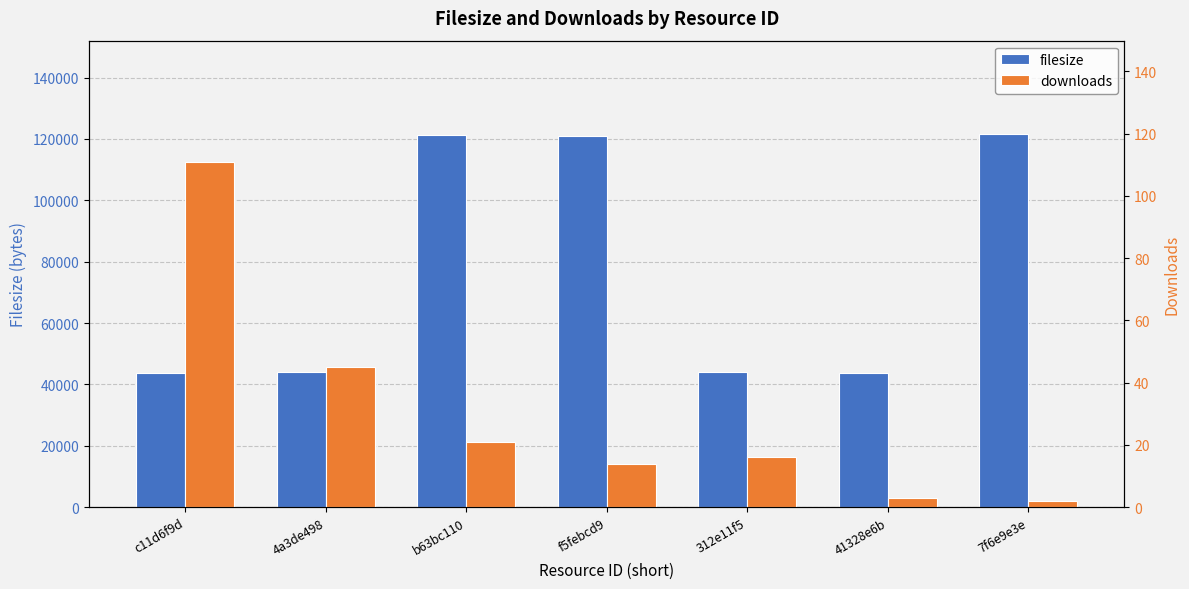

Reading left to right, transcribe all the data shown in this chart.

filesize: c11d6f9d=43825	4a3de498=43901	b63bc110=121187	f5febcd9=120976	312e11f5=43953	41328e6b=43698	7f6e9e3e=121628
downloads: c11d6f9d=111	4a3de498=45	b63bc110=21	f5febcd9=14	312e11f5=16	41328e6b=3	7f6e9e3e=2